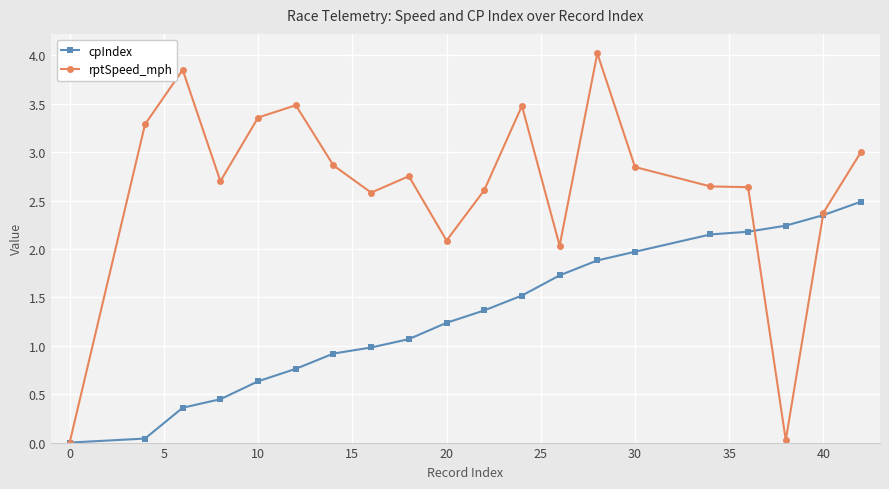

Rank the series by their maximum value, from highest to lowest.

rptSpeed_mph, cpIndex